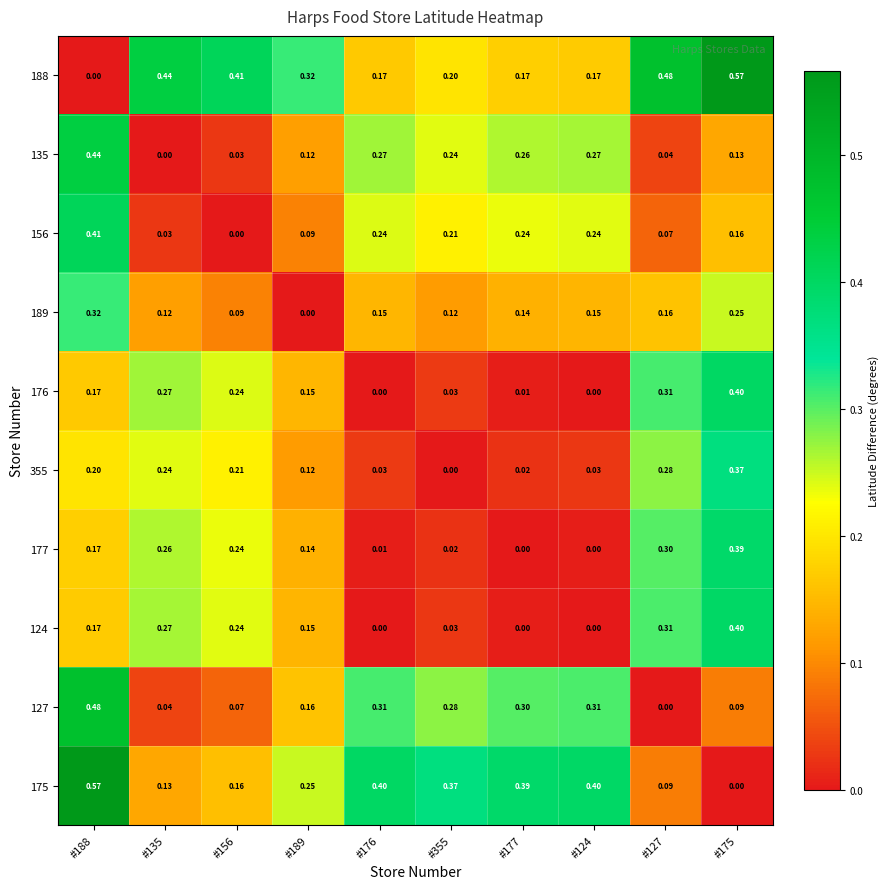

Is the value of 175 at #135 greater than the value of 127 at #175?

Yes